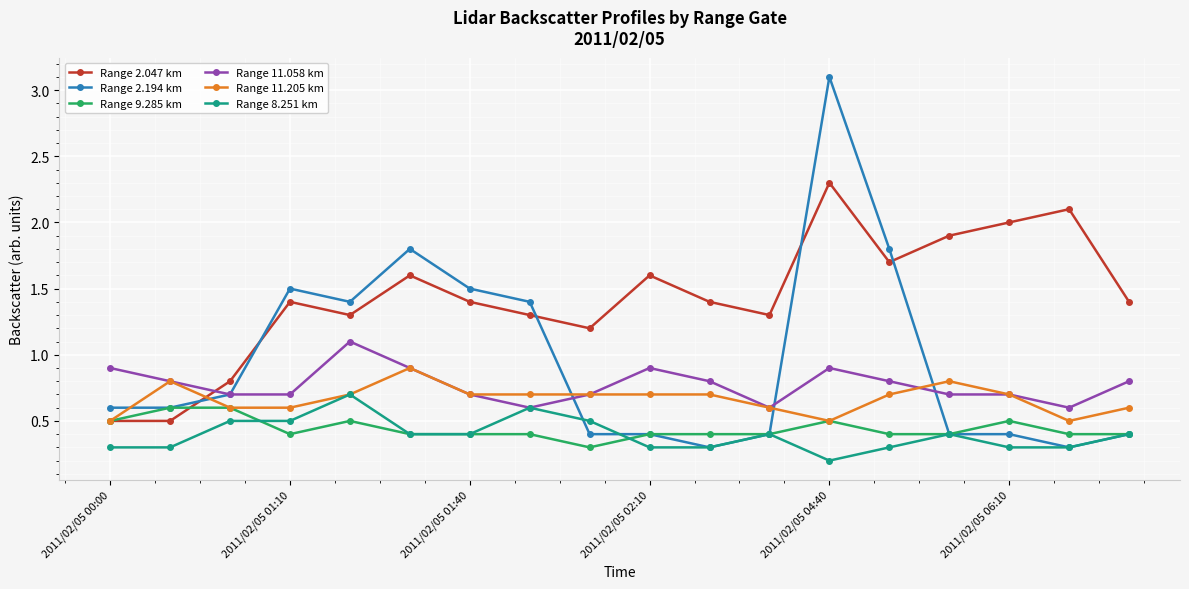

What is the value of the Range 11.205 km point at the 12th from the left?

0.6